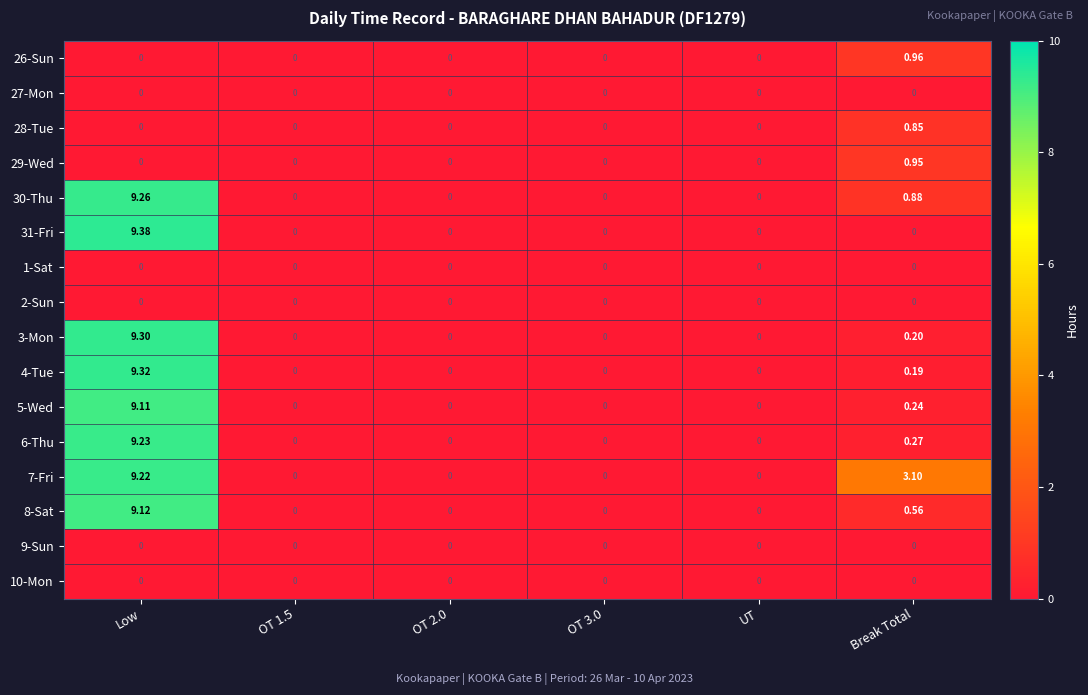

At which category does the chart reach its peak across all series?

Low